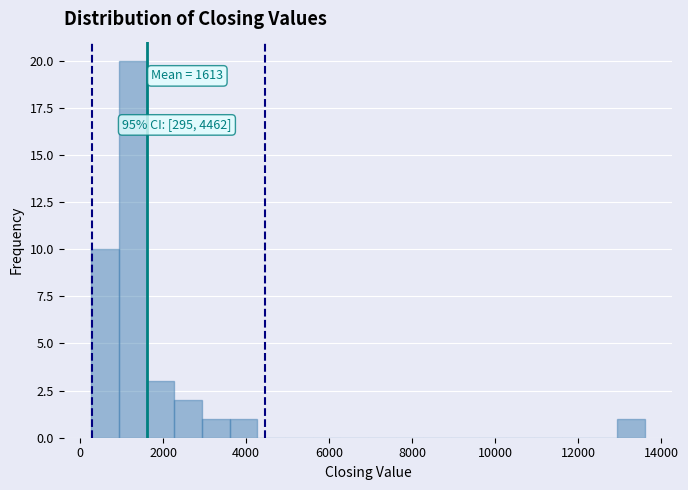

Read against the x-axis, roughly where is the centre of the tallest bar?

1200